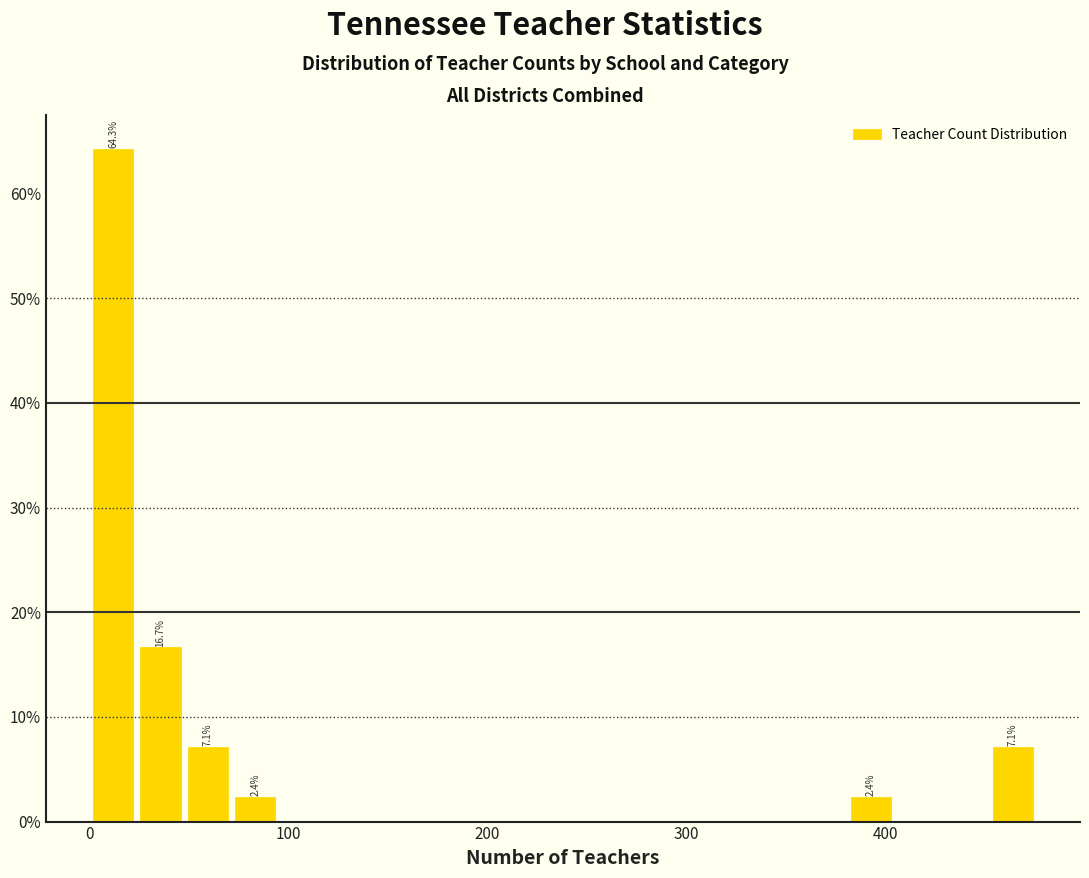

Around what value on the x-axis is the tallest bar? Give the approximate position of its centre, as read against the axis.

10